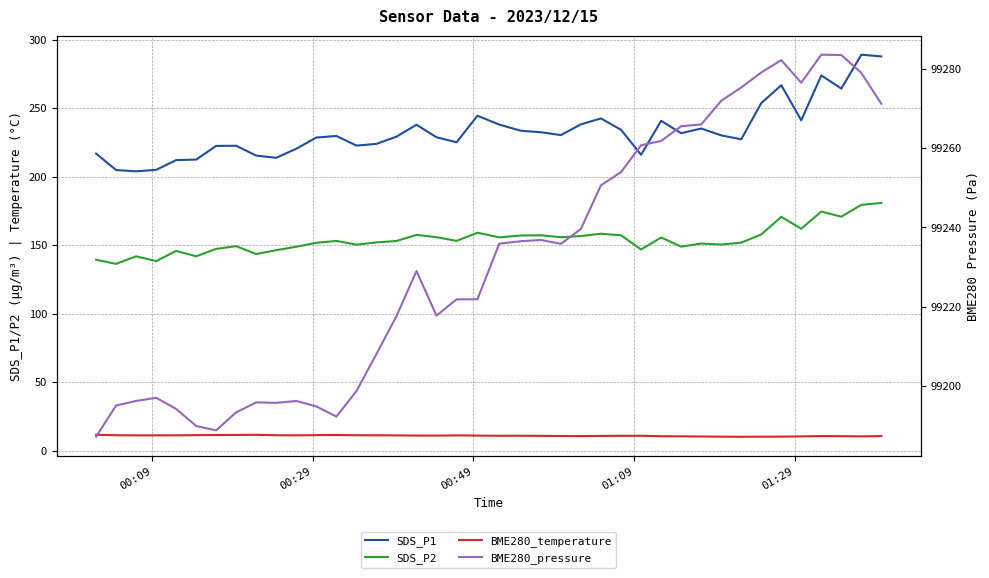

Does the chart have visible grid lines?

Yes